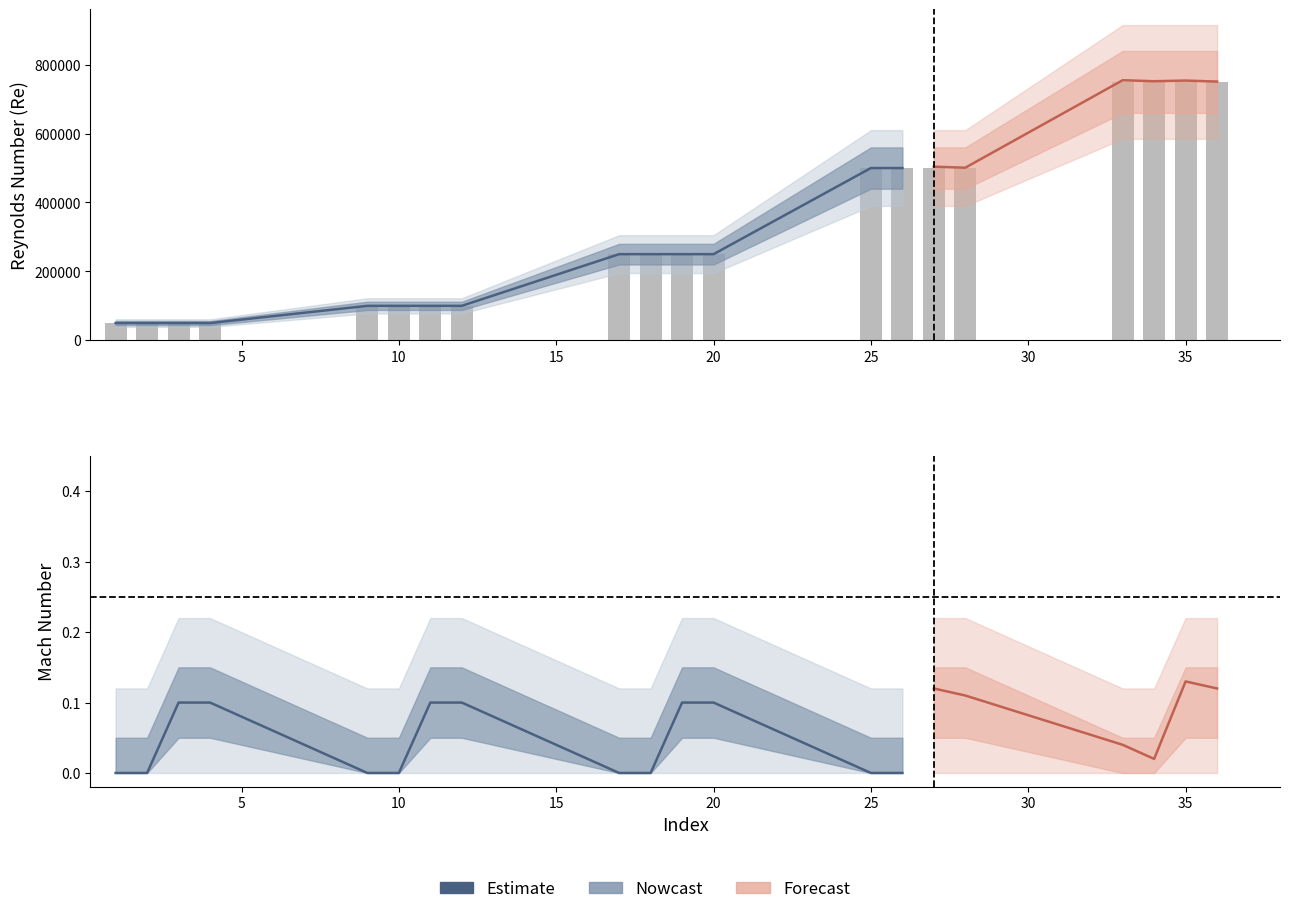

What is the average value?

330000